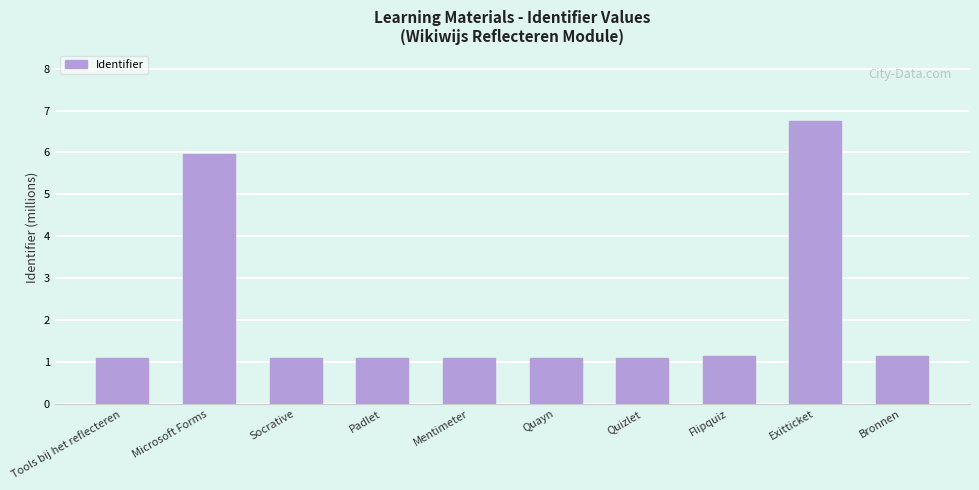

What is the difference between the maximum and minimum values?

5.7